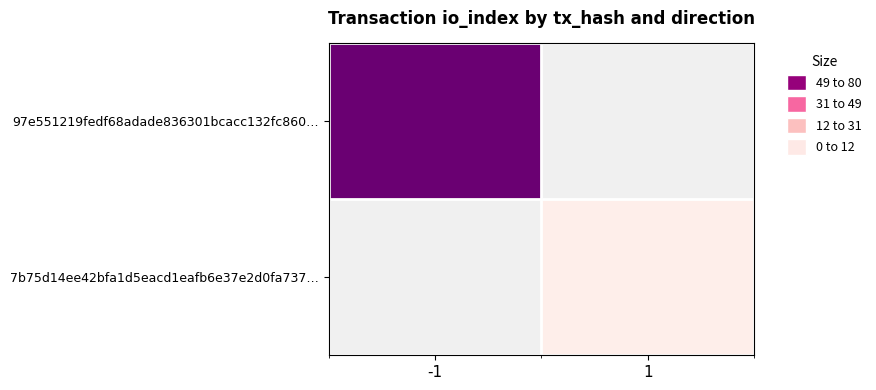

Reading left to right, extract all data points from this chart.

97e551219fedf68adade836301bcacc132fc860…: -1=73	1=0
7b75d14ee42bfa1d5eacd1eafb6e37e2d0fa737…: -1=0	1=4